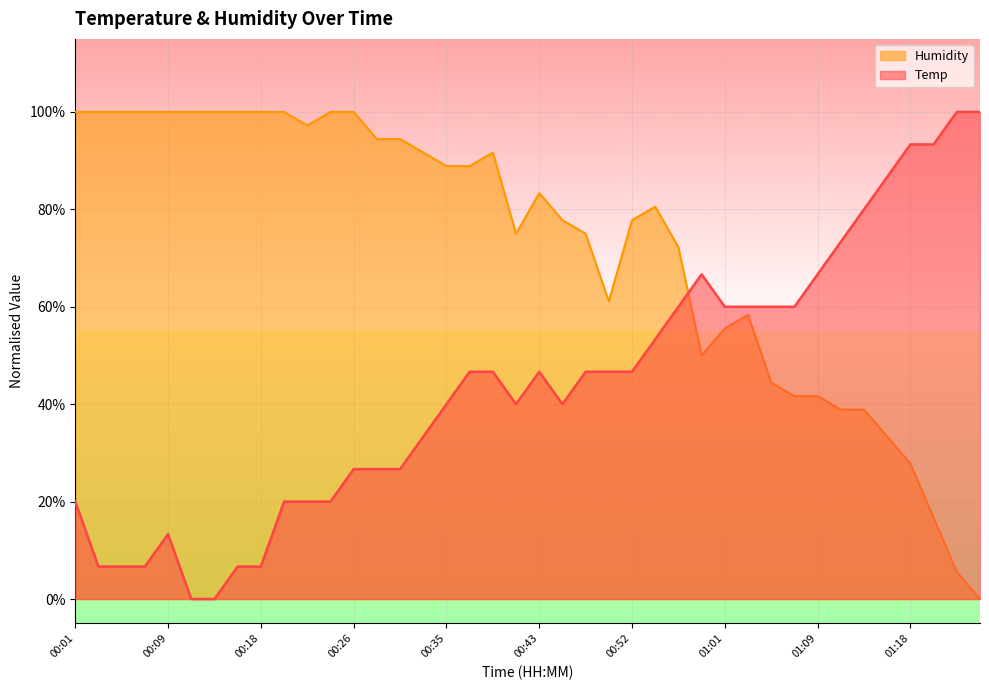

How many intersections are there between Temp and Humidity?

1